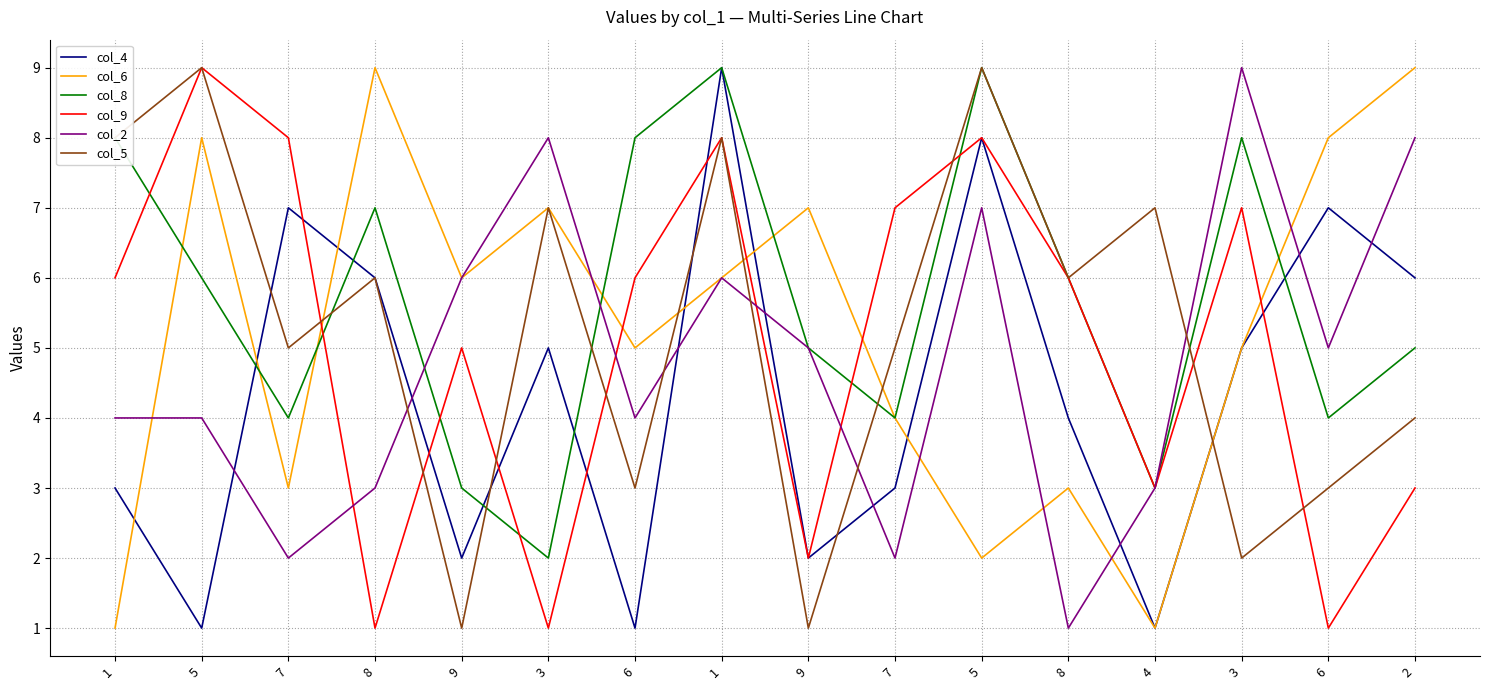

Which series changed the most between 6 and 4?

col_8